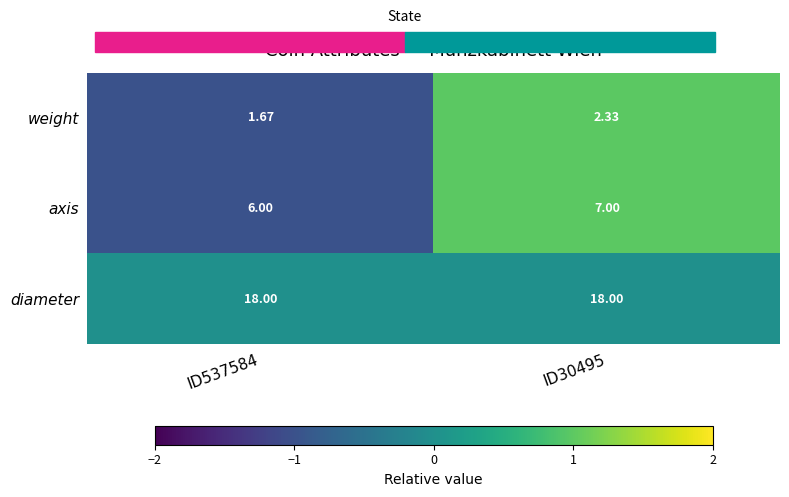

Rank the series by their maximum value, from highest to lowest.

diameter, axis, weight